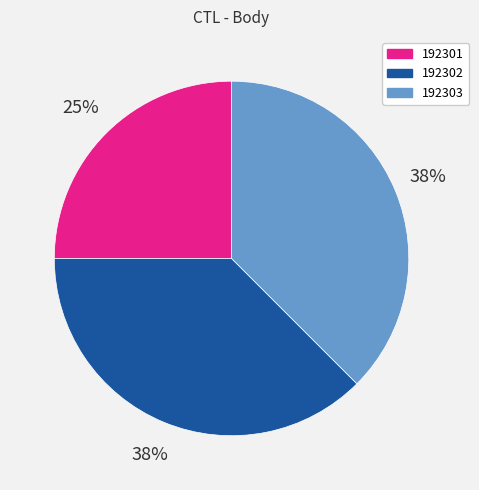

Is there a majority slice in this chart?

No